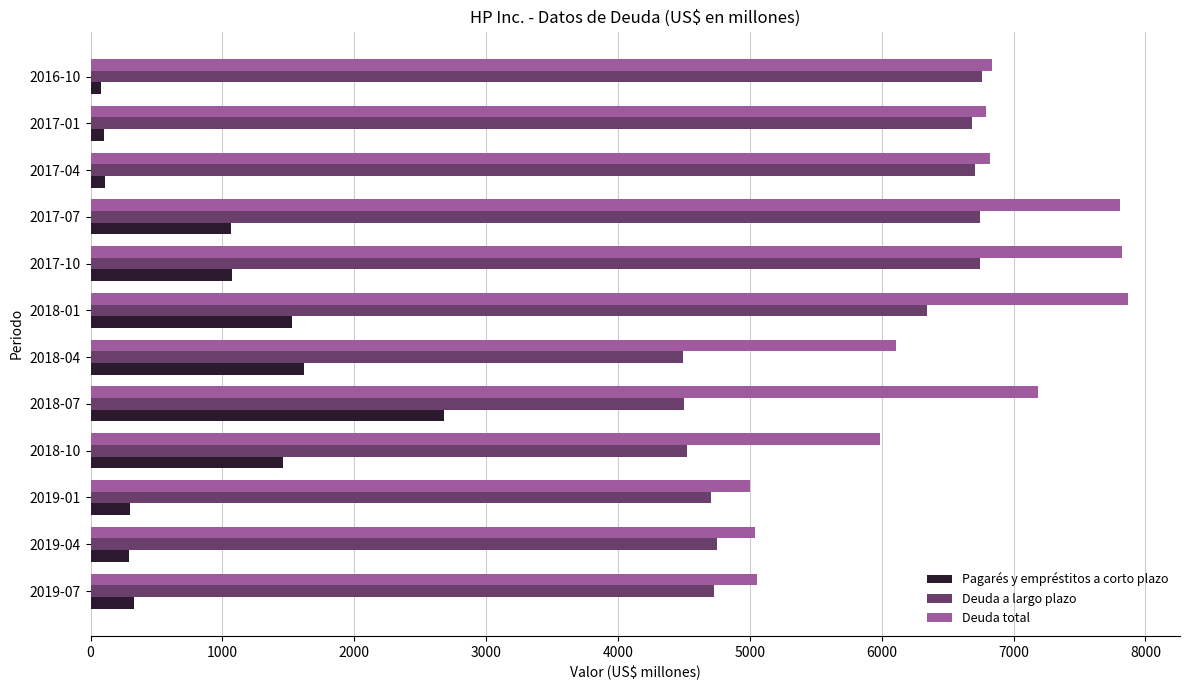

The value of Deuda total at 2019-07 is 5058. True or false?

True